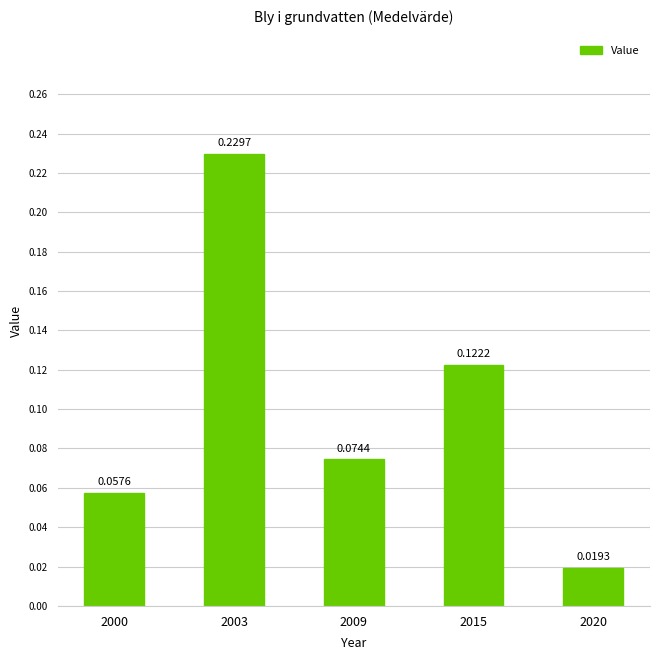

Between 2009 and 2003, which is larger?

2003